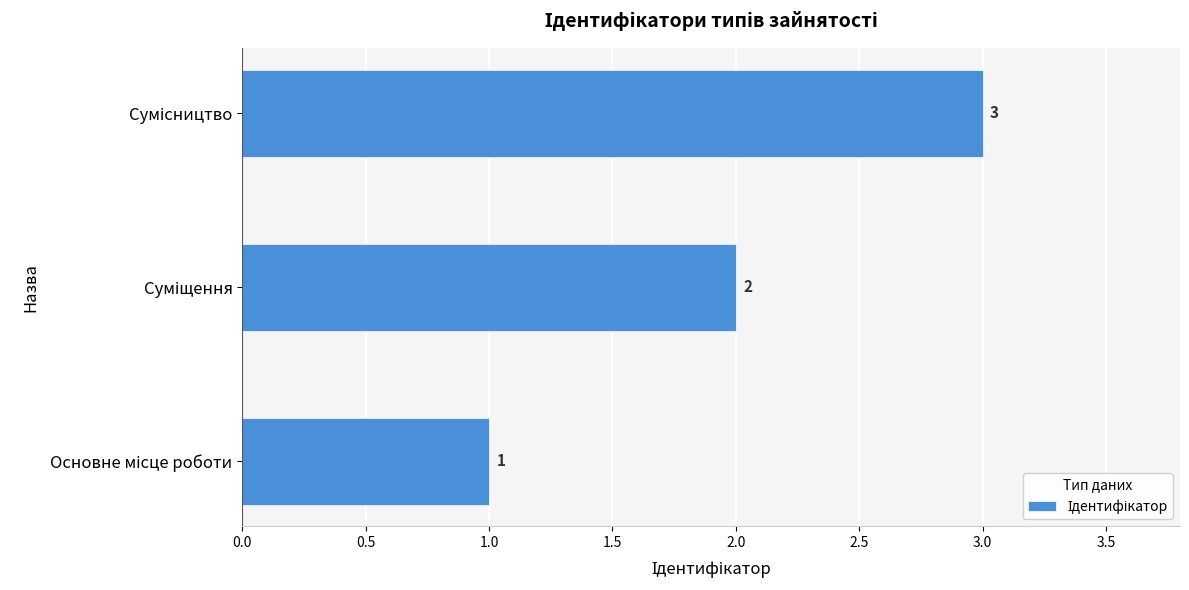

What is the sum of all values?

6